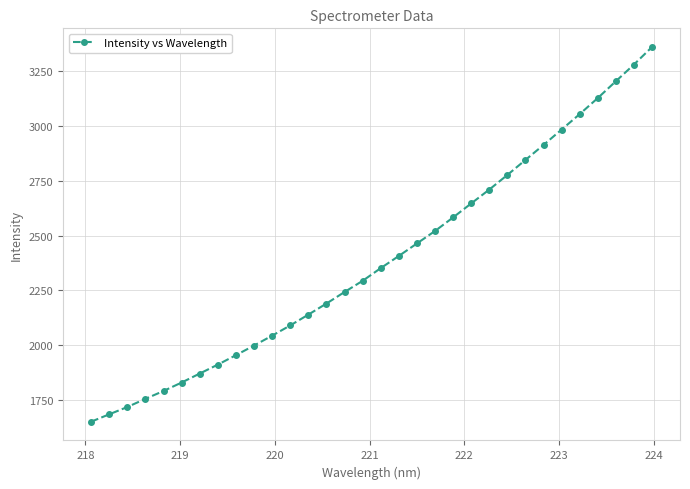

What is the maximum value shown in the chart?

3359.3